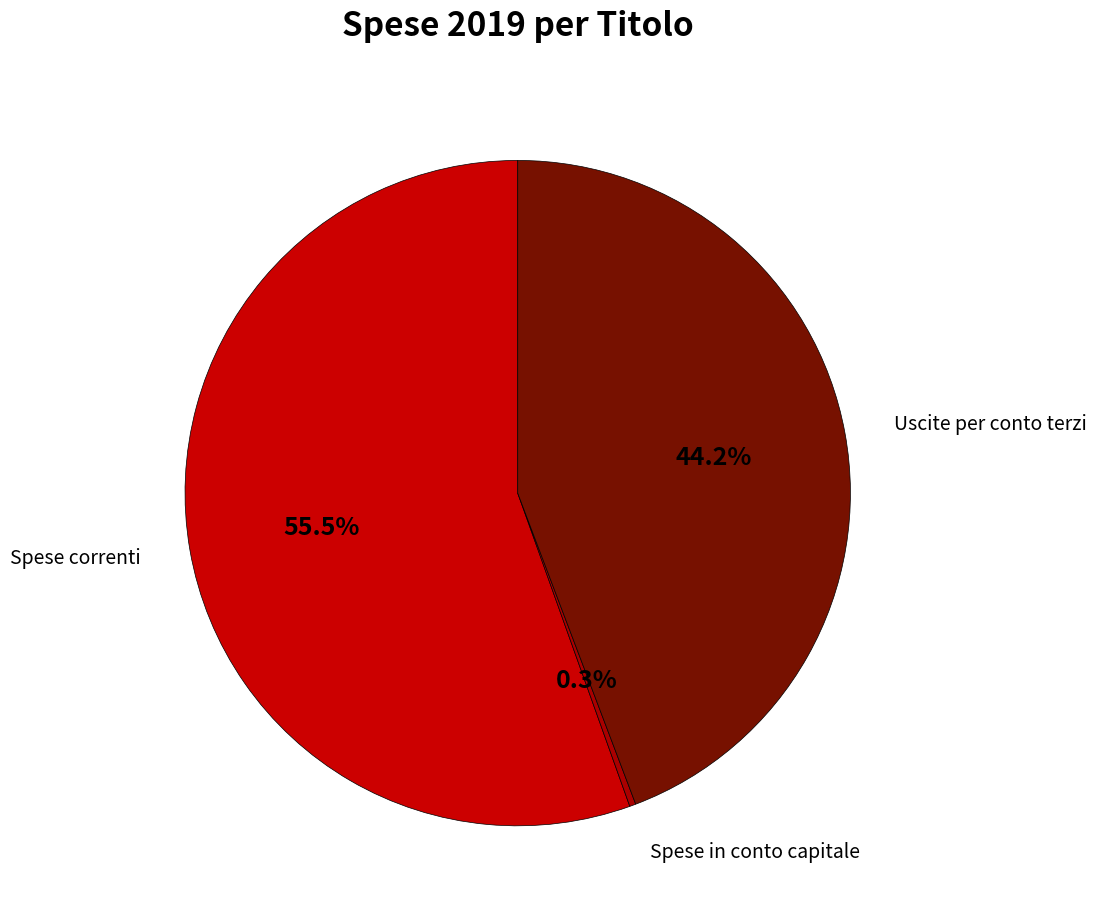

Count the number of slices in the pie.

3